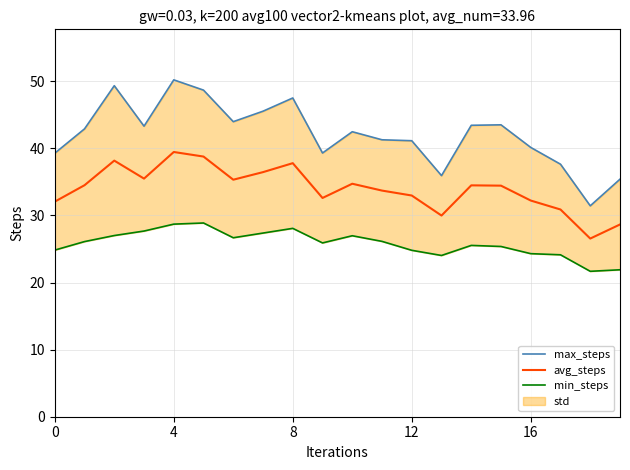

What is the difference between the second highest and minimum values in the max_steps series?

17.9